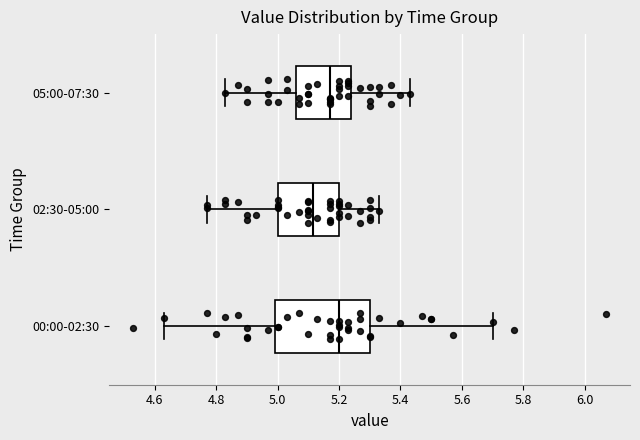

Reading bottom to top, read every box against the x-axis: the position of its median line, the range the box covers, and the ends of its whiskers. The values are not printed on the chart, so give them approximately, as read against the axis.

00:00-02:30: median 5.20, box 5.00 to 5.30, whiskers 4.64 to 5.70
02:30-05:00: median 5.12, box 5.00 to 5.20, whiskers 4.78 to 5.34
05:00-07:30: median 5.18, box 5.06 to 5.24, whiskers 4.84 to 5.44